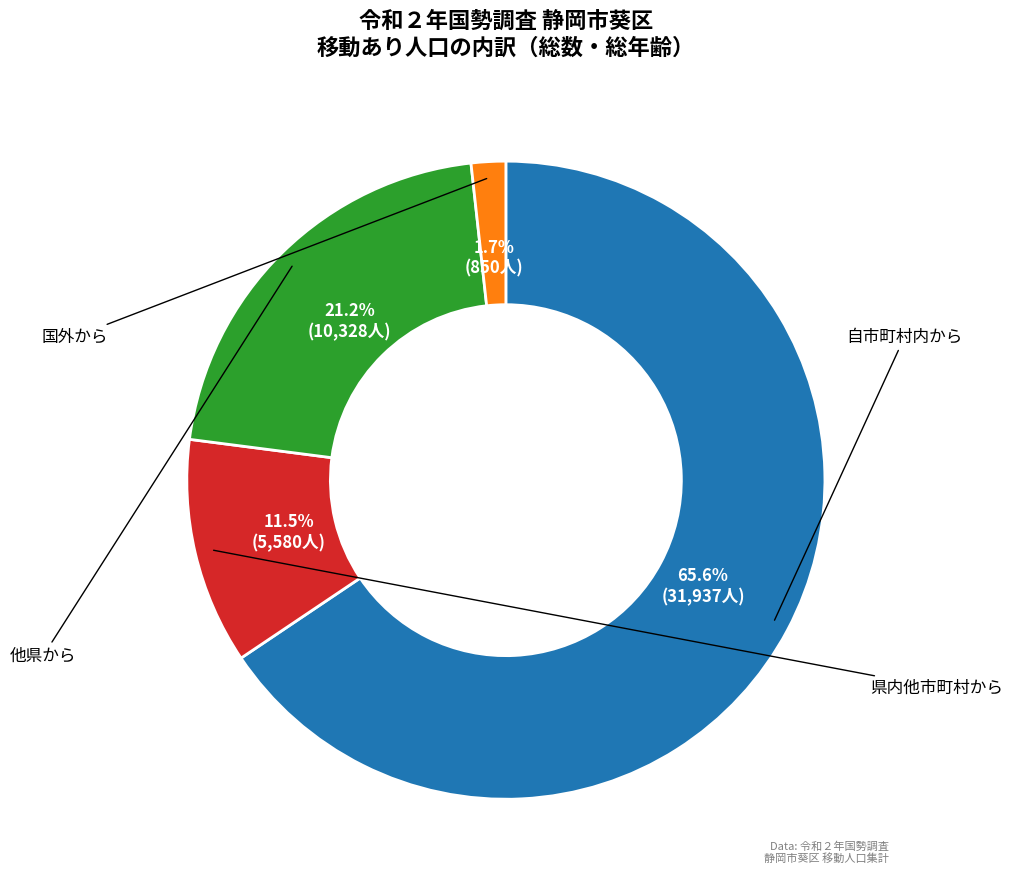

Is there a majority slice in this chart?

Yes